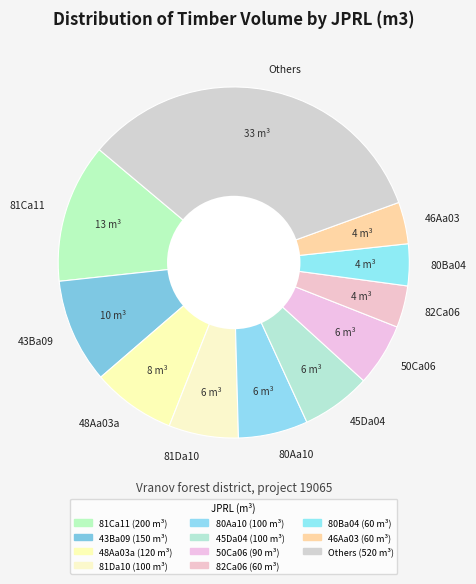

Approximately how many times larger is the value at 43Ba09 compared to 45Da04?

1.5